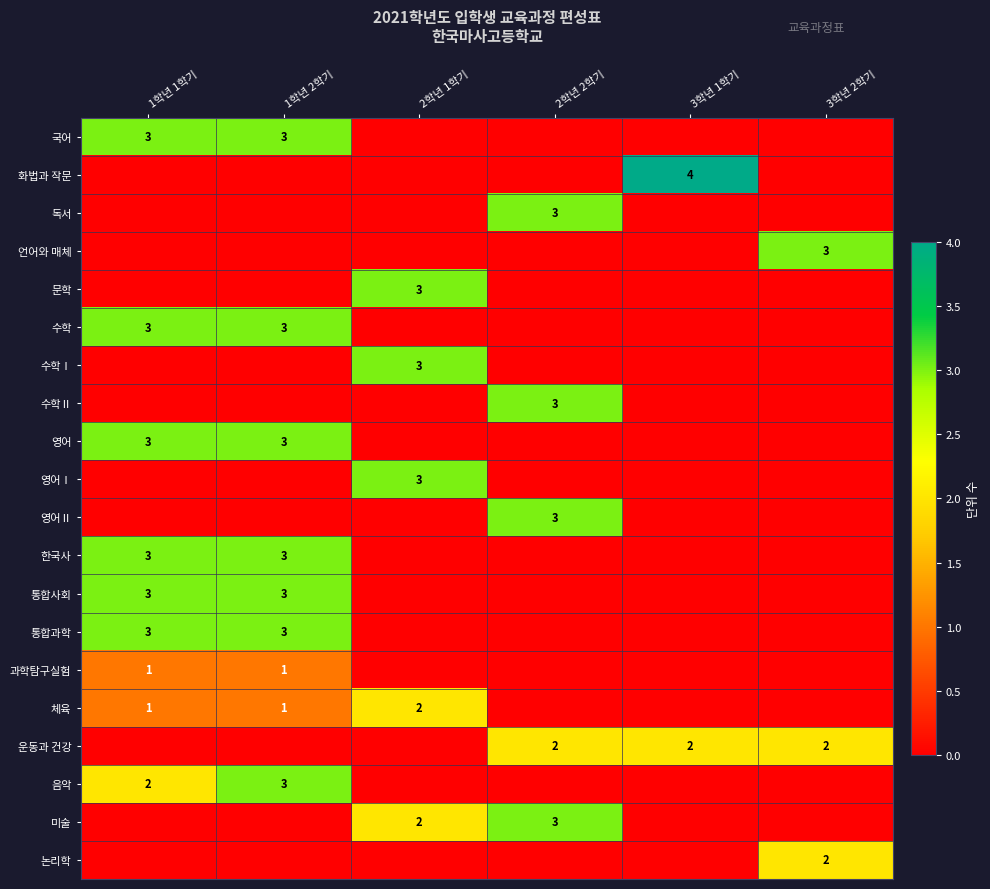

Which series has the largest range (max minus min)?

화법과 작문